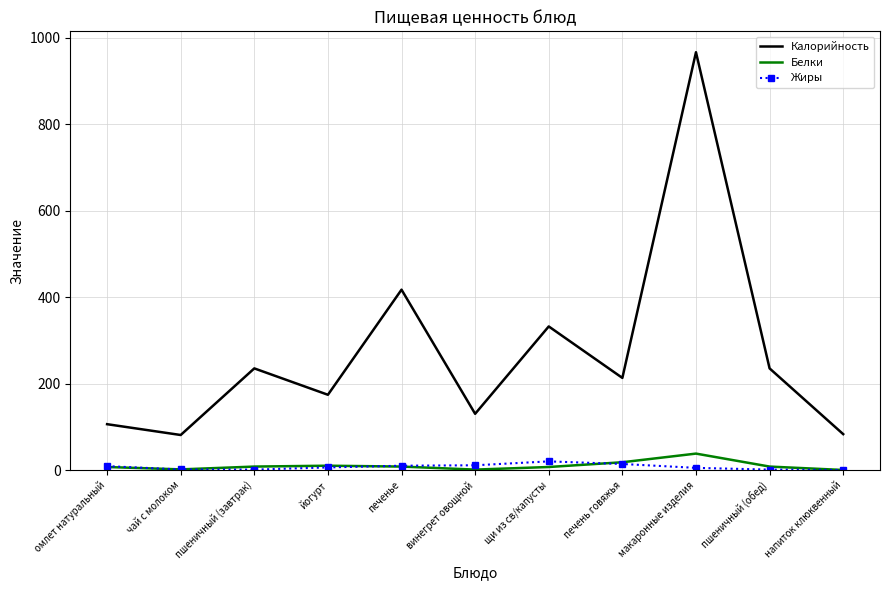

What is the sum of all Жиры values?

78.3